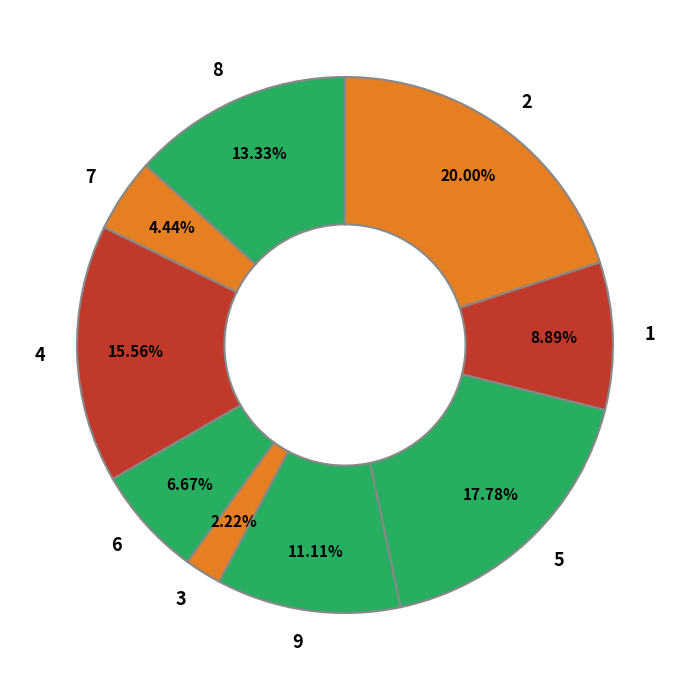

Is 6 the majority of the pie?

No